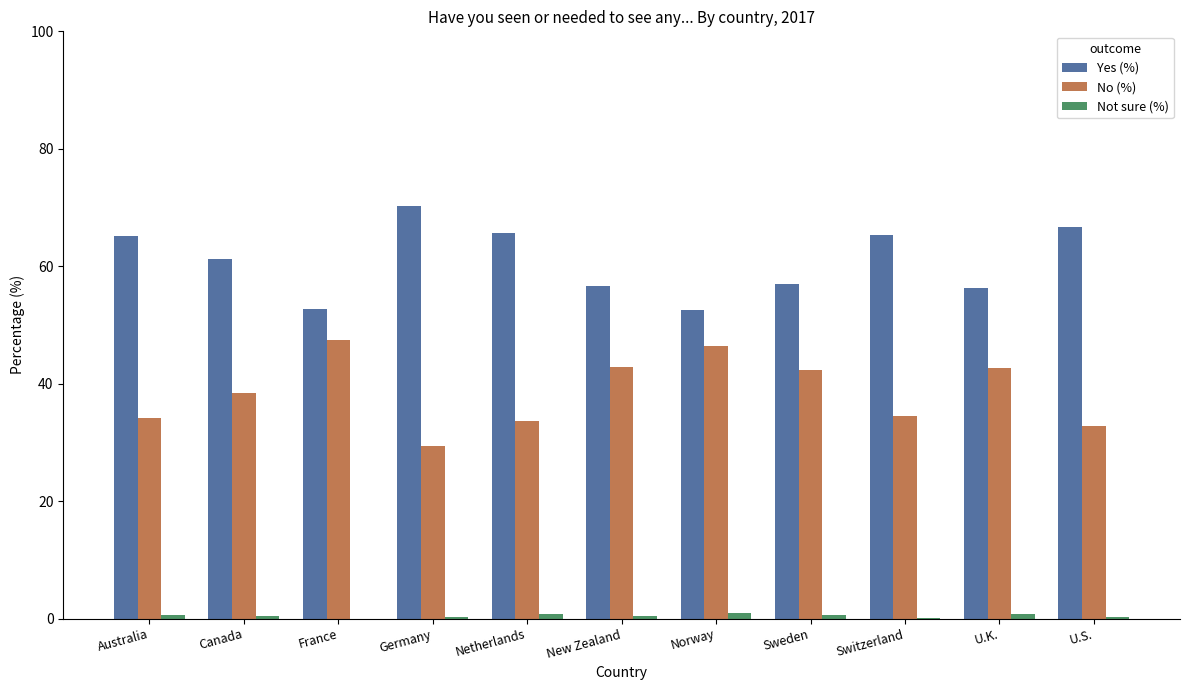

At which label is No (%) closest to 38?

Canada